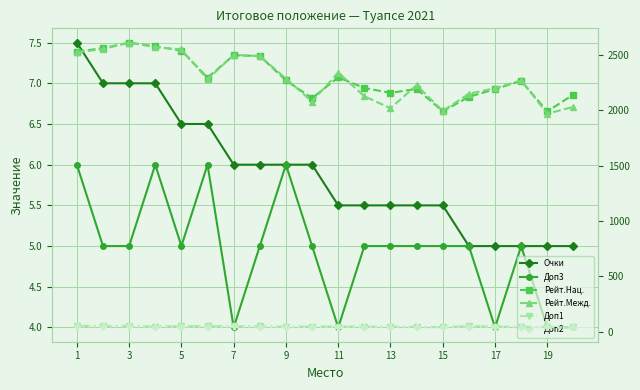

Rank the series at 19 from highest to lowest value.

Рейт.Нац., Рейт.Межд., Доп1, Доп2, Очки, Доп3